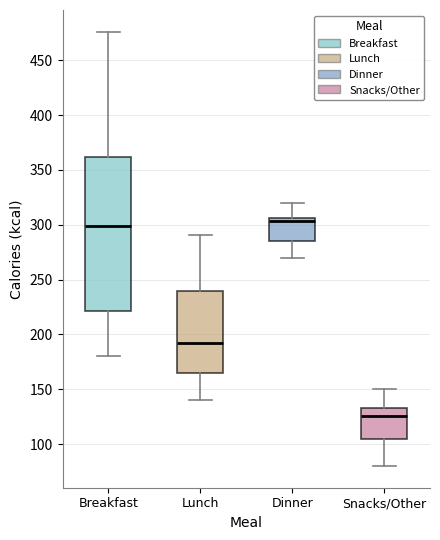

Comparing the boxes themselves (not the whiskers), which one is the tallest?

Breakfast